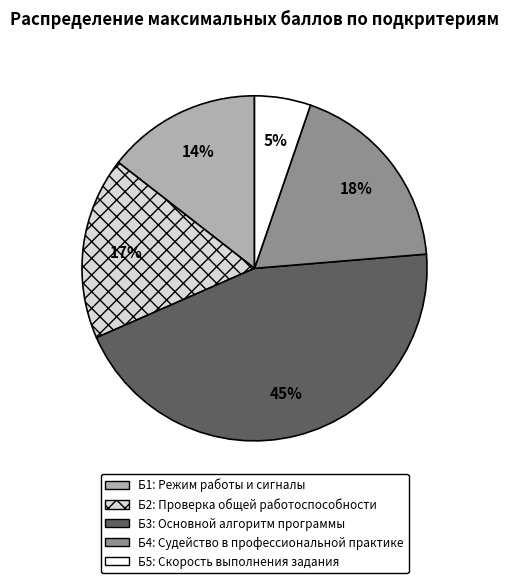

True or false: Б3 accounts for 30% of the total.

False